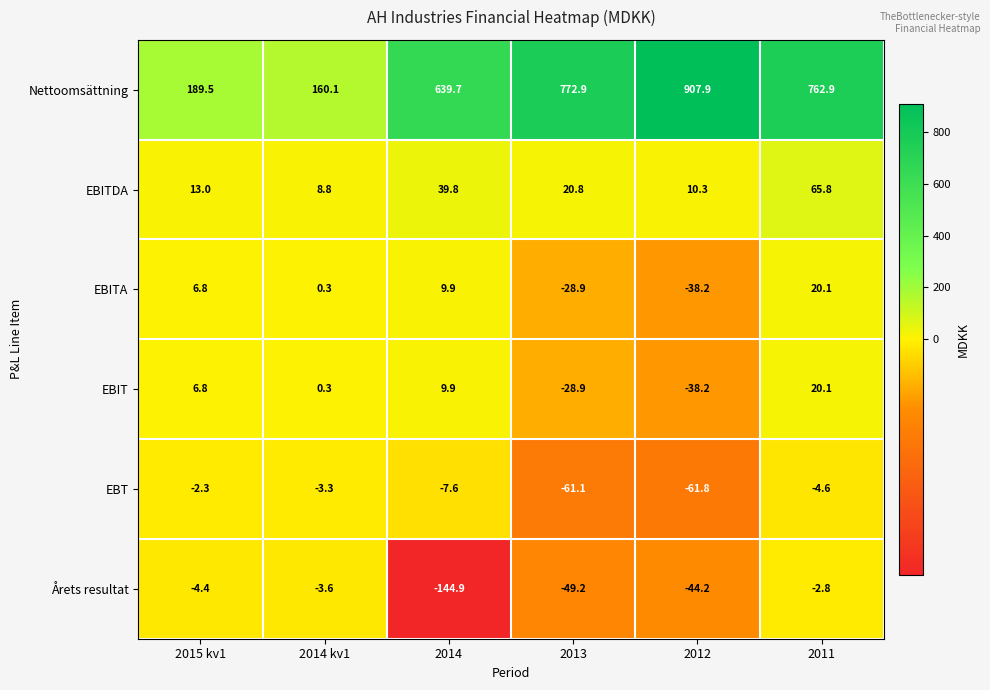

How many categories are shown in the chart?

6